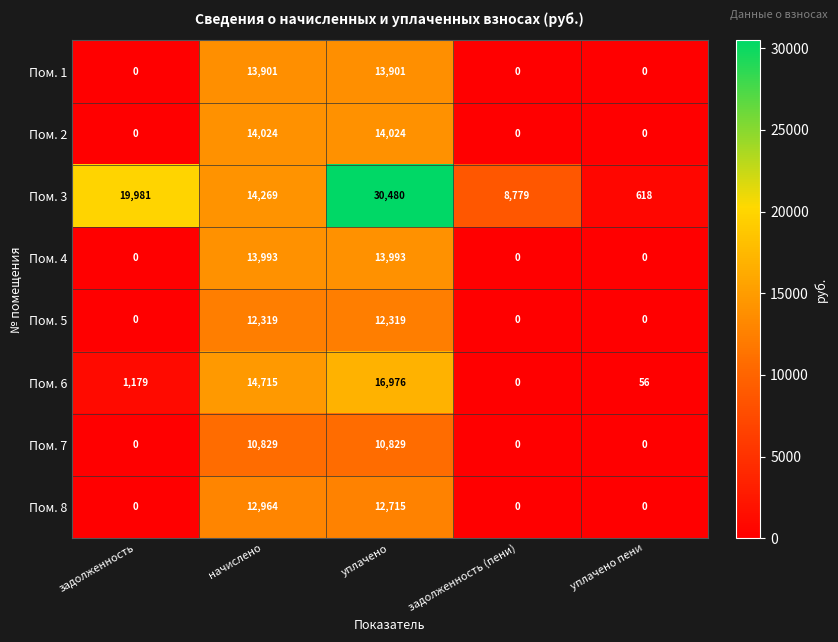

Is it true that Пом. 5 equals 8311 at уплачено пени?

False